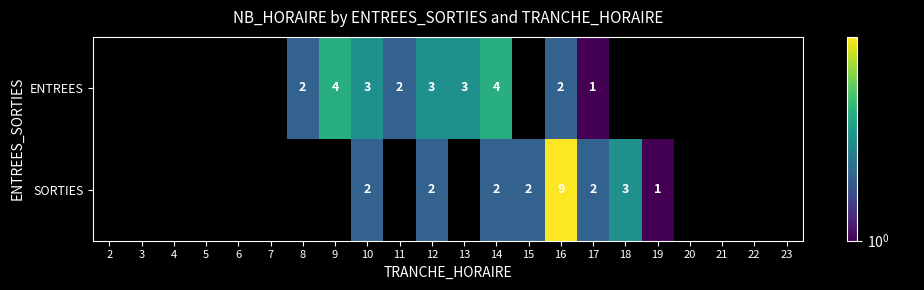

How many data points does each series have?

22